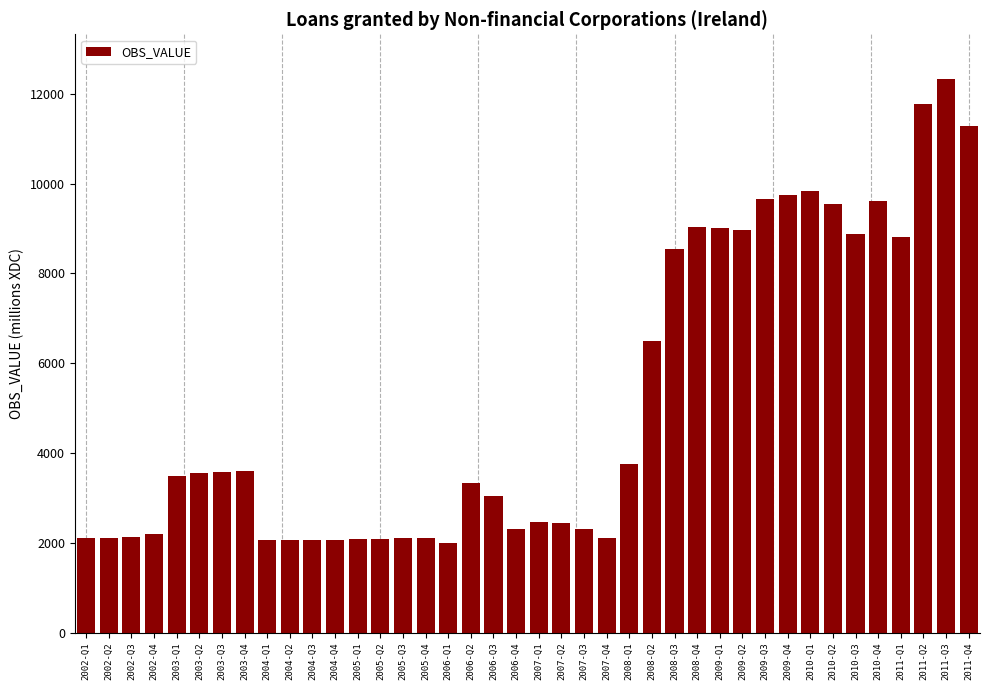

What is the difference between the second highest and minimum values?

9767